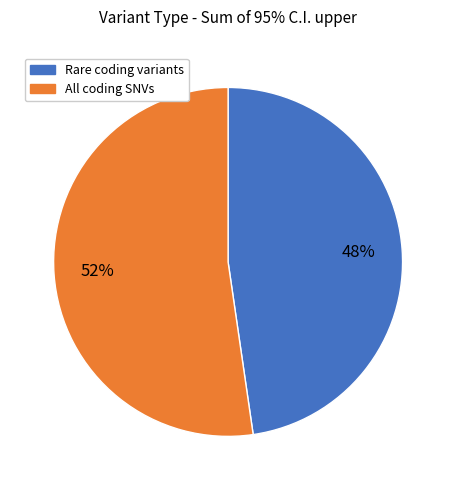

Combined, do Rare coding variants and All coding SNVs account for over 50%?

Yes